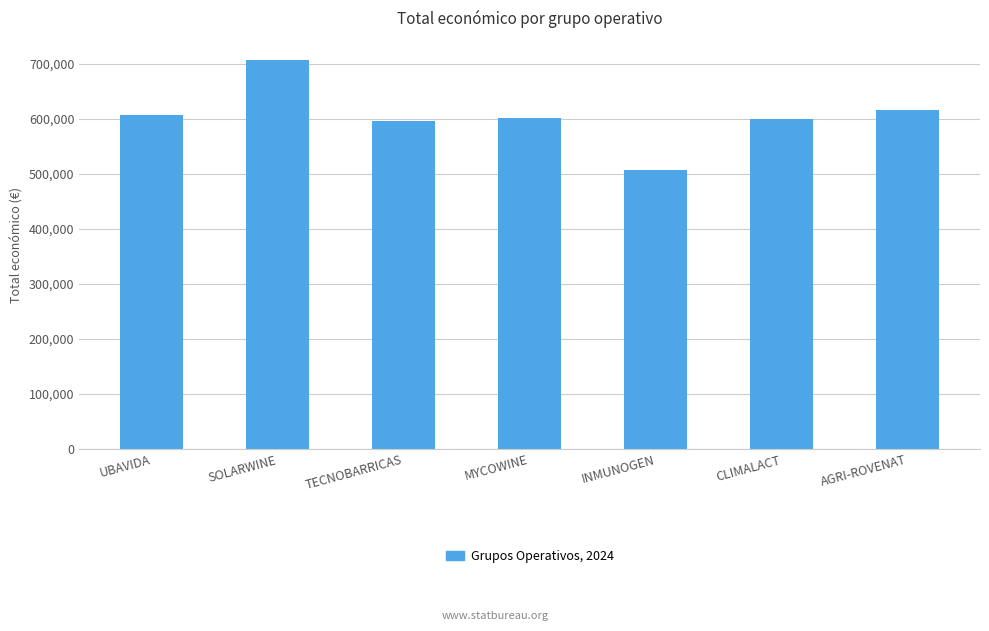

How many data points are above 602295?

4